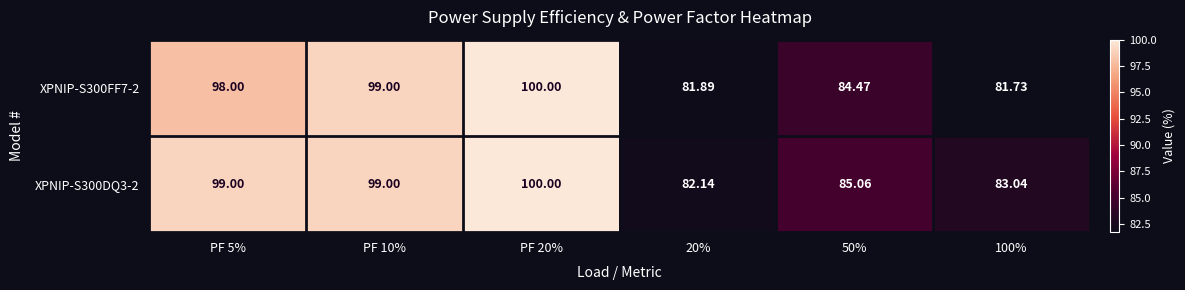

Is the value of XPNIP-S300FF7-2 at PF 5% greater than the value of XPNIP-S300DQ3-2 at 20%?

Yes